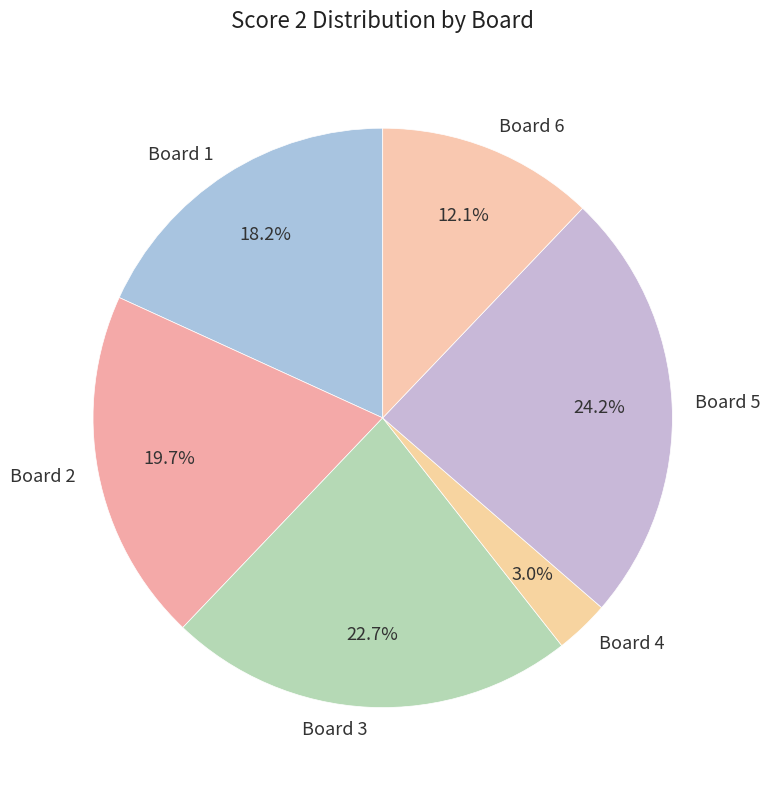

Which slice is the largest?

Board 5